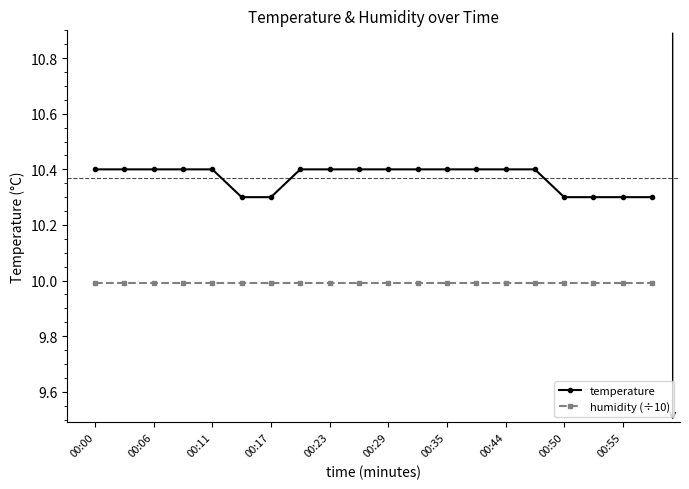

Reading left to right, transcribe all the data shown in this chart.

temperature: 10.4	10.4	10.4	10.4	10.4	10.3	10.3	10.4	10.4	10.4	10.4	10.4	10.4	10.4	10.4	10.4	10.3	10.3	10.3	10.3
humidity (÷10): 10.0	10.0	10.0	10.0	10.0	10.0	10.0	10.0	10.0	10.0	10.0	10.0	10.0	10.0	10.0	10.0	10.0	10.0	10.0	10.0